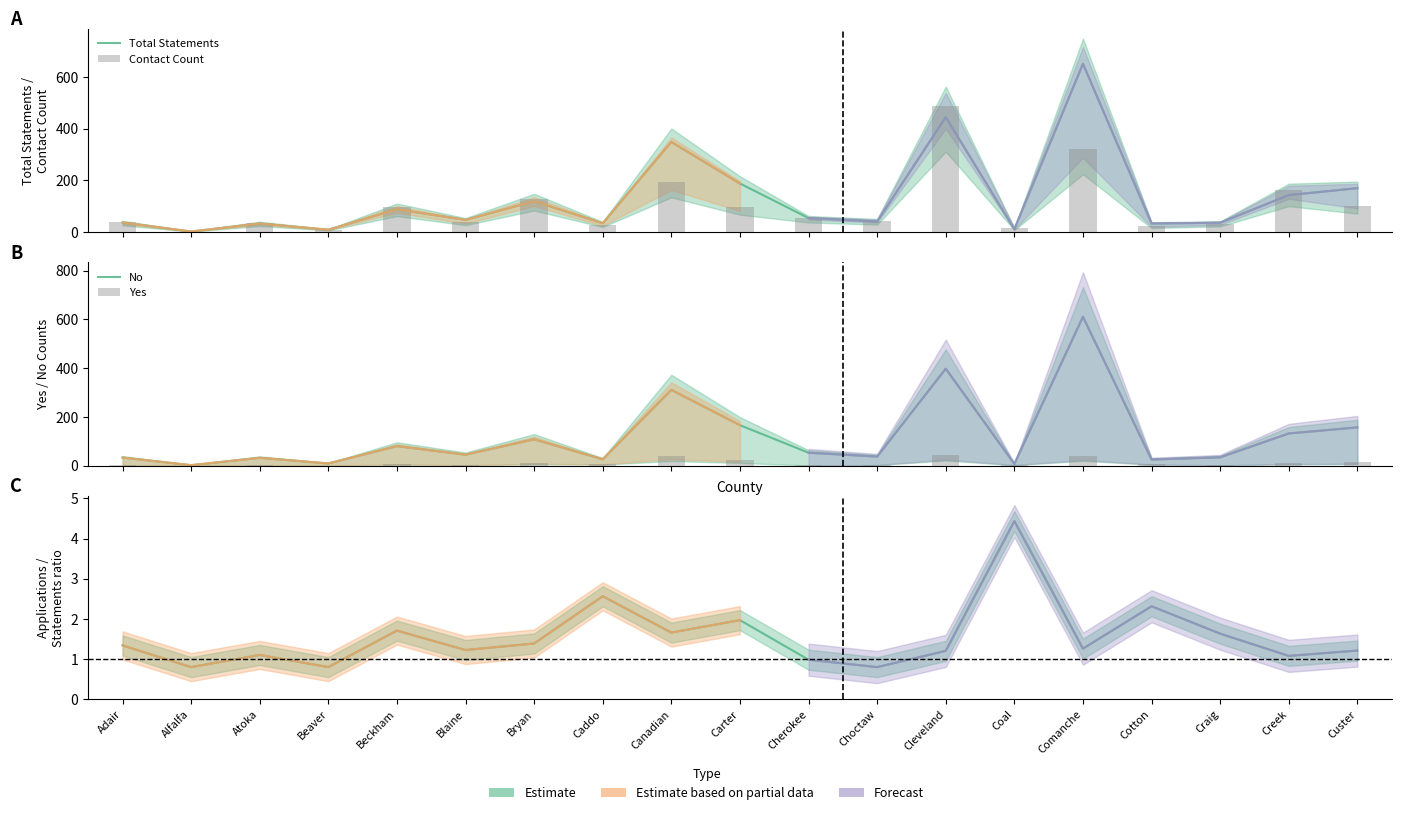

How many bars are there in total?

76